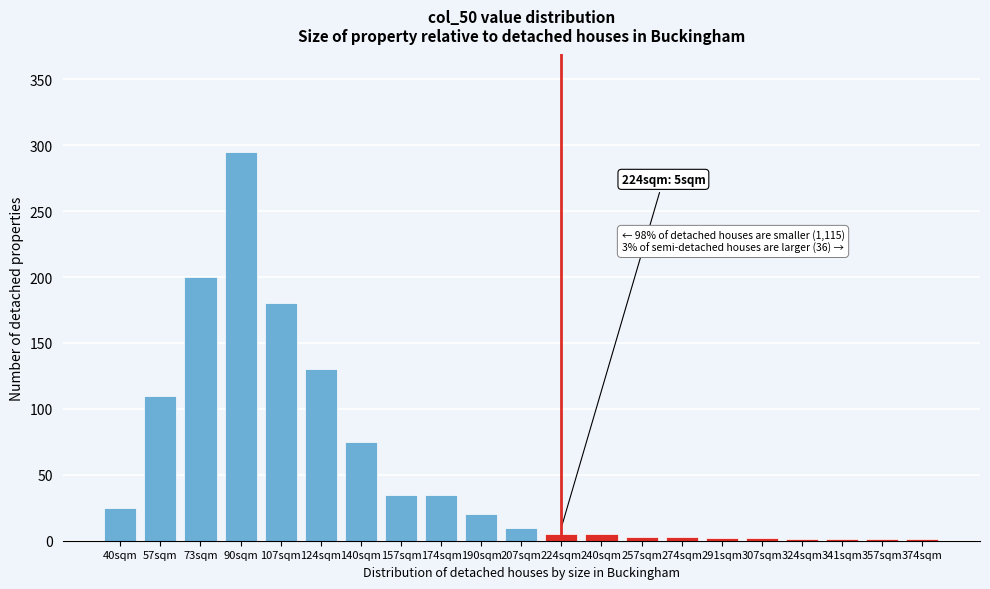

What is the sum of the values at 124sqm and 140sqm?

205